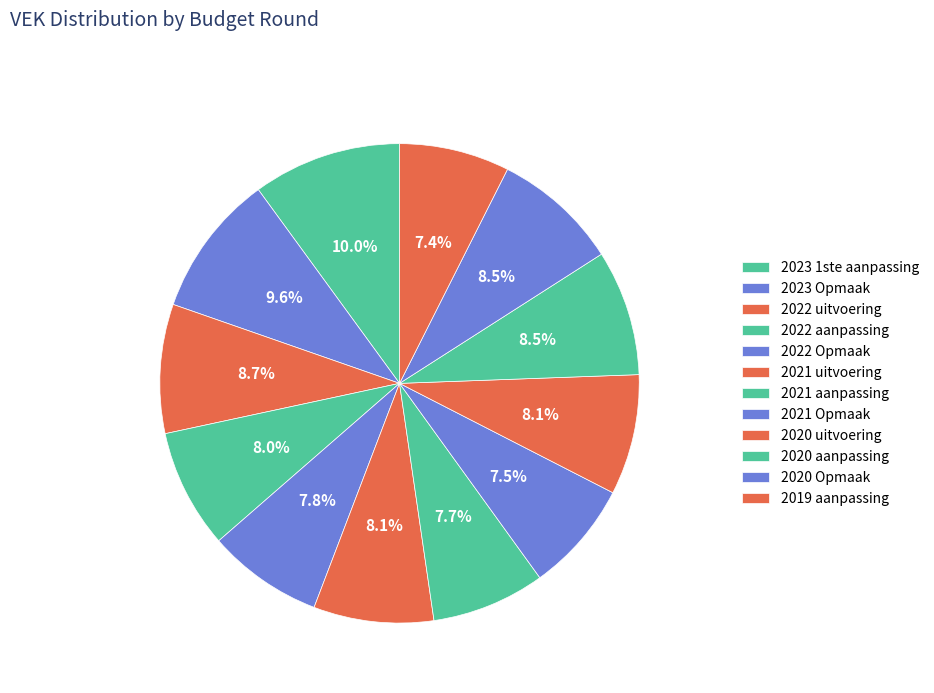

Which category has the smallest portion of the pie?

2019 aanpassing